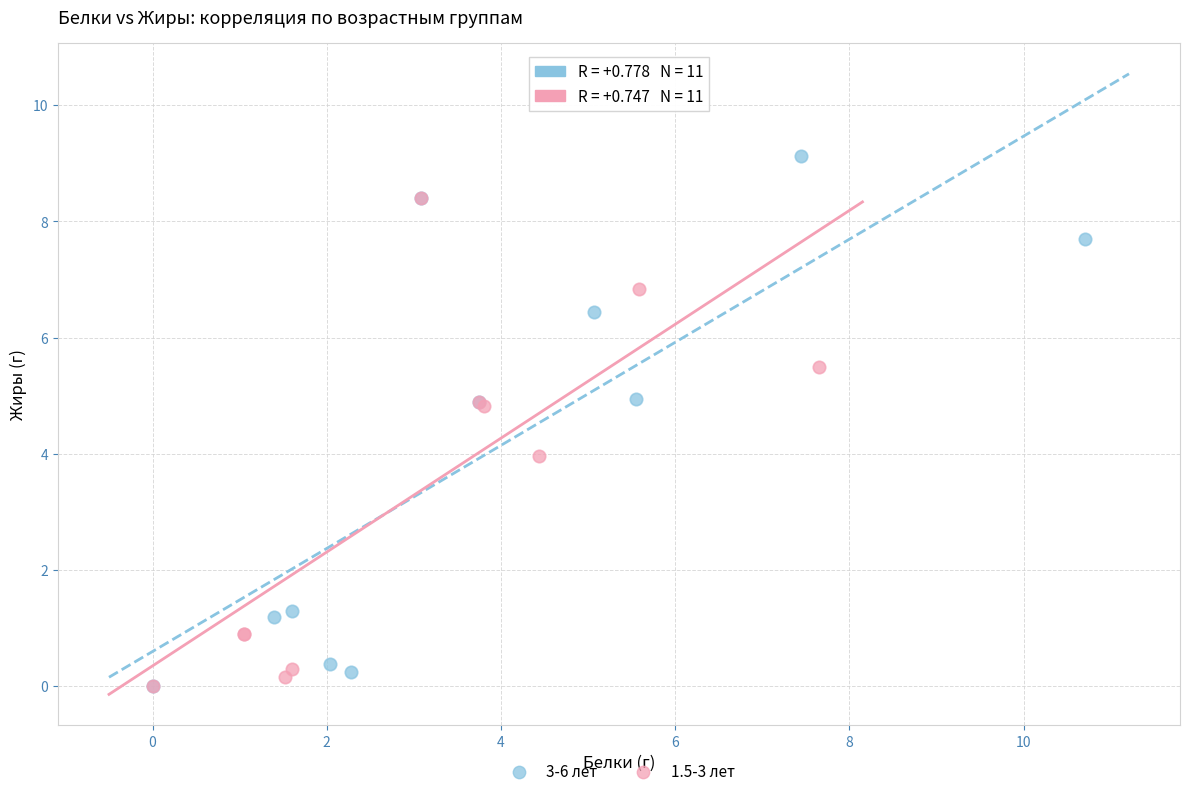

Which series has the widest spread of Y values?

3-6 лет